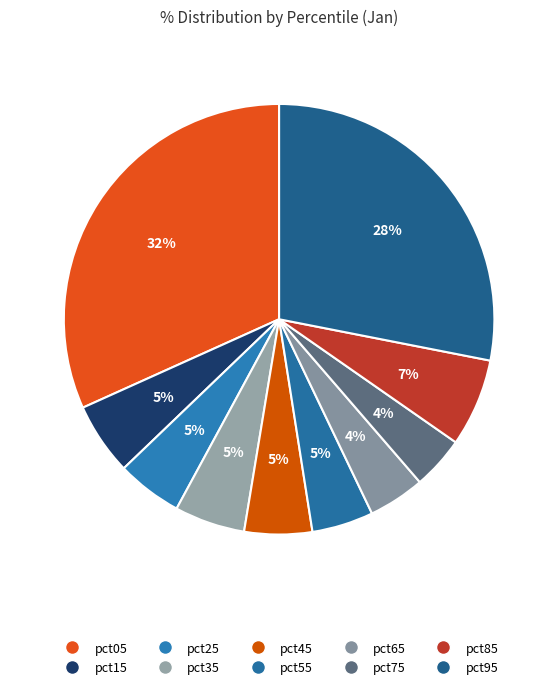

What is the largest slice in the pie chart?

pct05